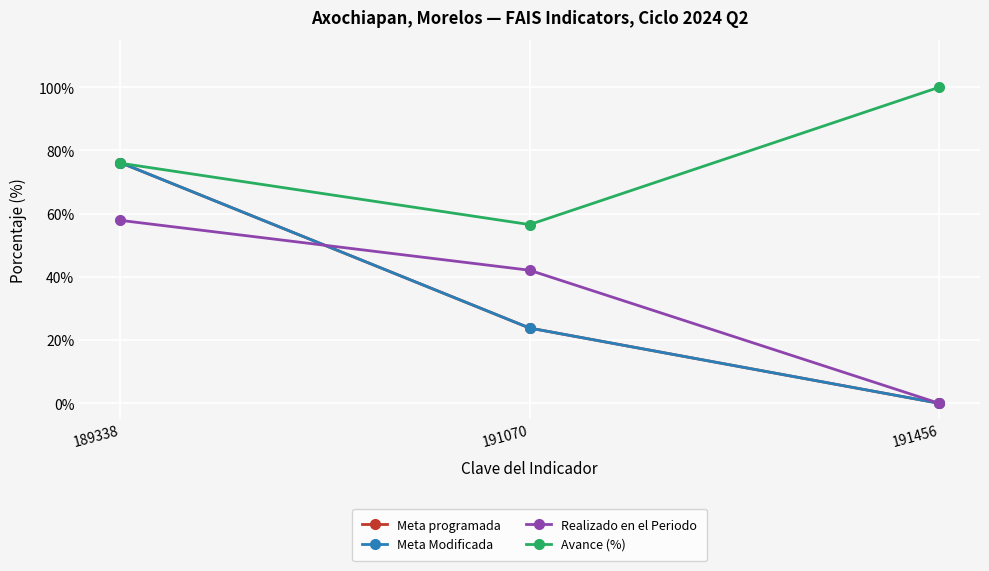

What is the greatest value displayed?

100.0